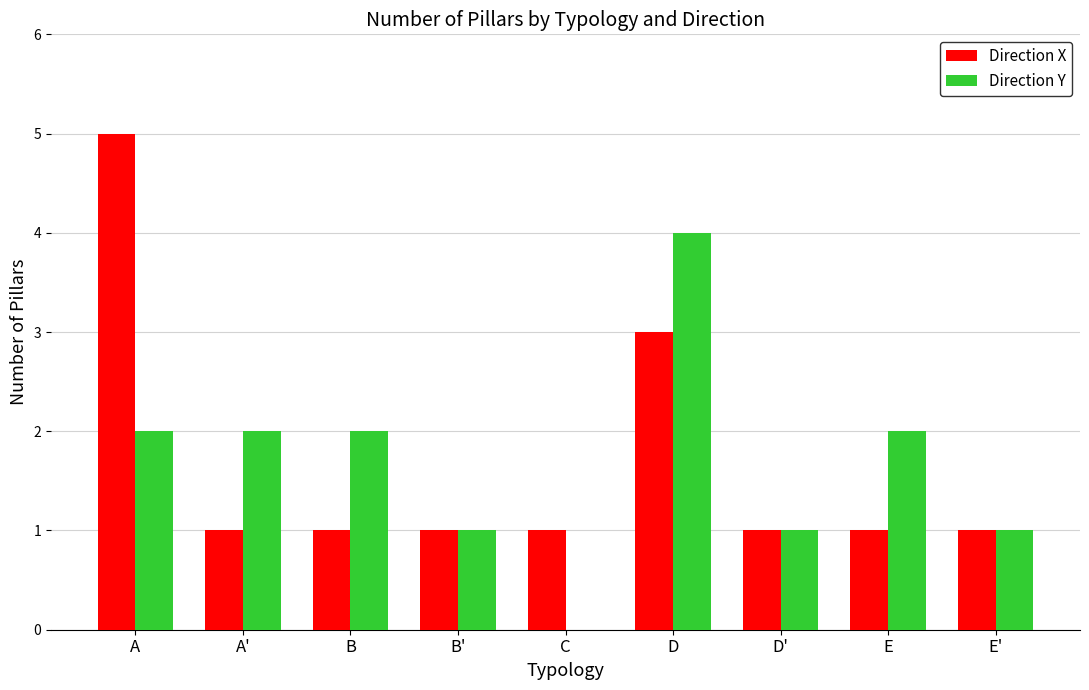

How many categories are shown in the chart?

9